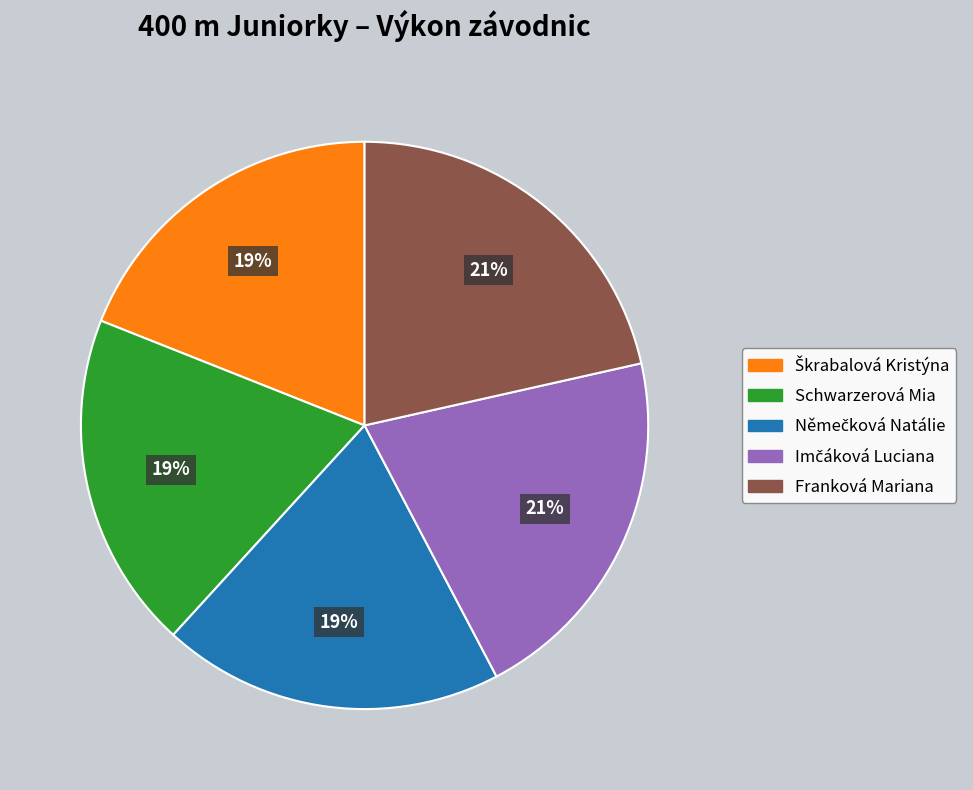

How many segments does this pie chart have?

5